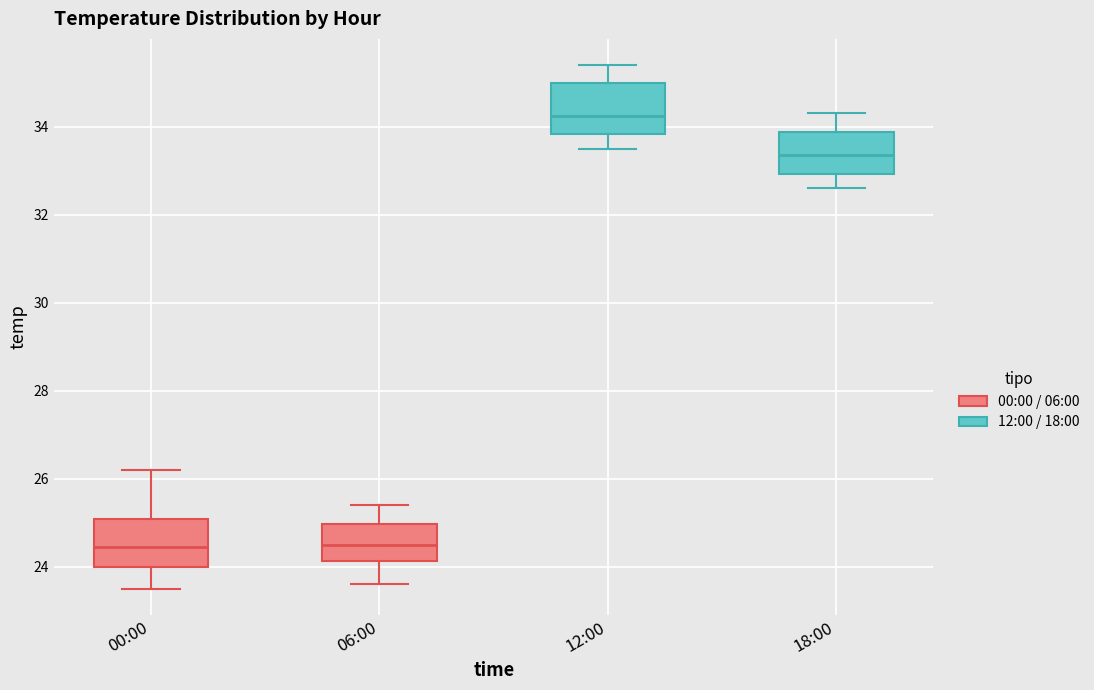

Reading left to right, read every box against the y-axis: the position of its median line, the range the box covers, and the ends of its whiskers. The values are not printed on the chart, so give them approximately, as read against the axis.

00:00: median 24.4, box 24.0 to 25.0, whiskers 23.6 to 26.2
06:00: median 24.6, box 24.2 to 25.0, whiskers 23.6 to 25.4
12:00: median 34.2, box 33.8 to 35.0, whiskers 33.6 to 35.4
18:00: median 33.4, box 33.0 to 33.8, whiskers 32.6 to 34.4